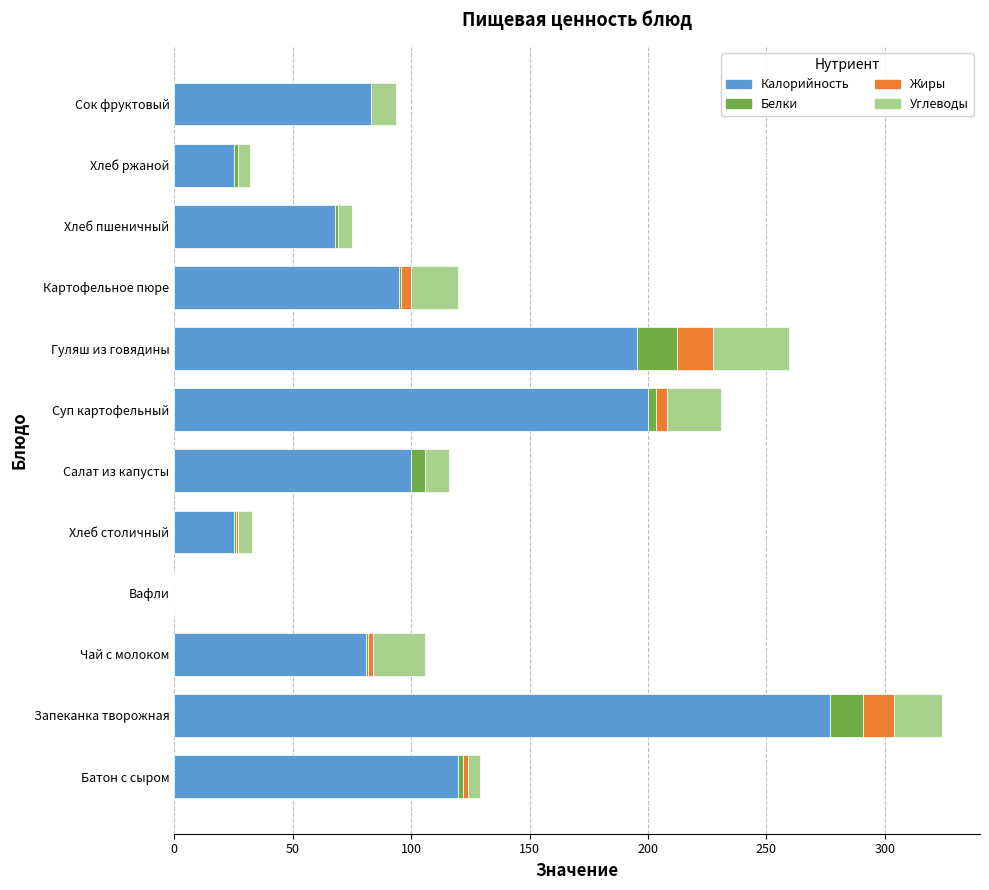

What is the highest value of the Калорийность series?

277.0